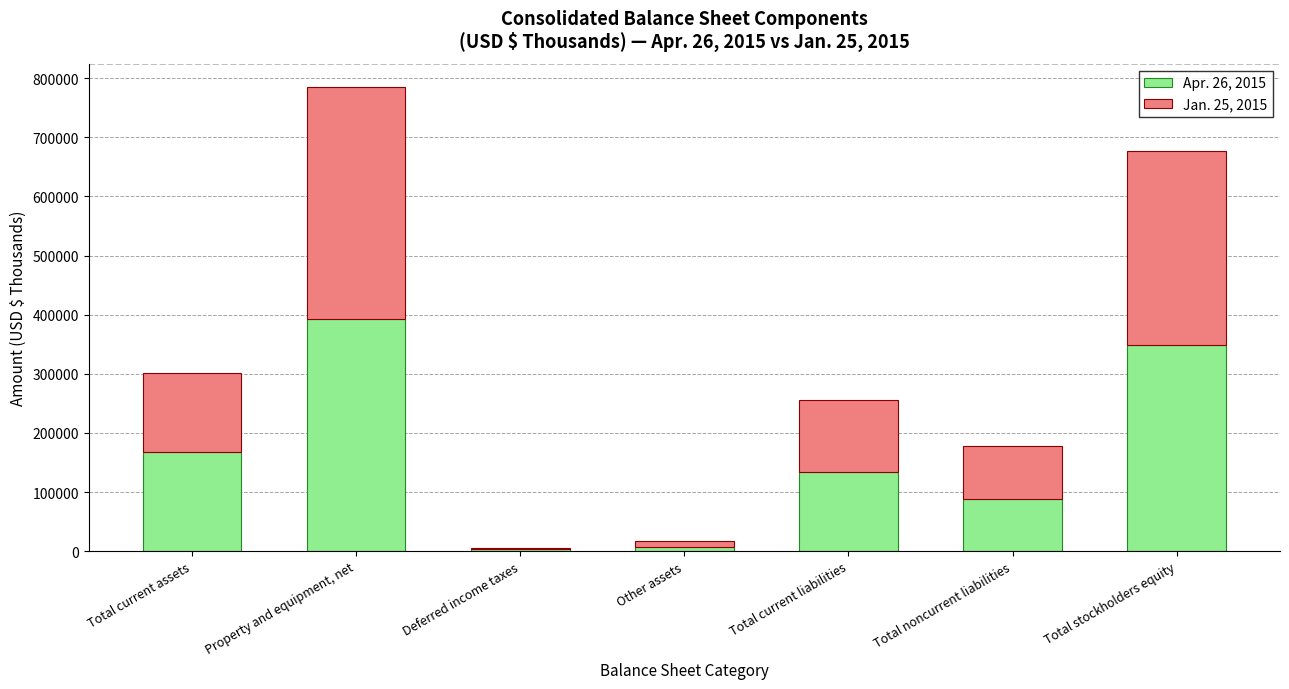

Which category has the highest value in the Apr. 26, 2015 series?

Property and equipment, net